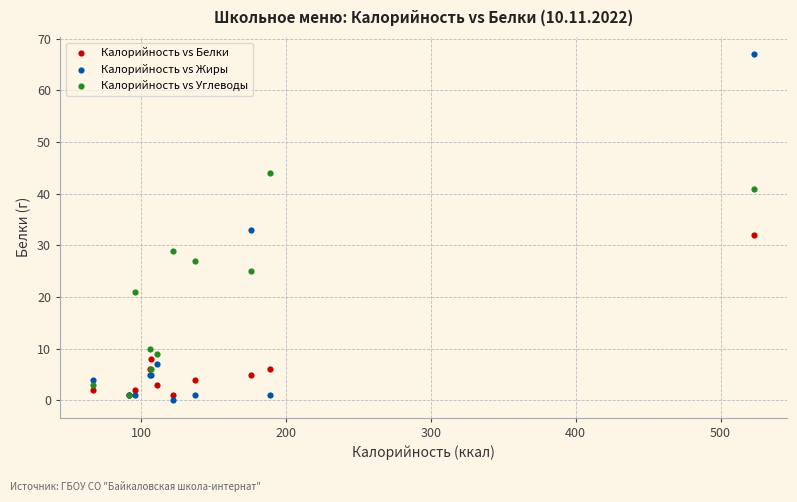

What are all the series names shown in the legend?

Калорийность vs Белки, Калорийность vs Жиры, Калорийность vs Углеводы